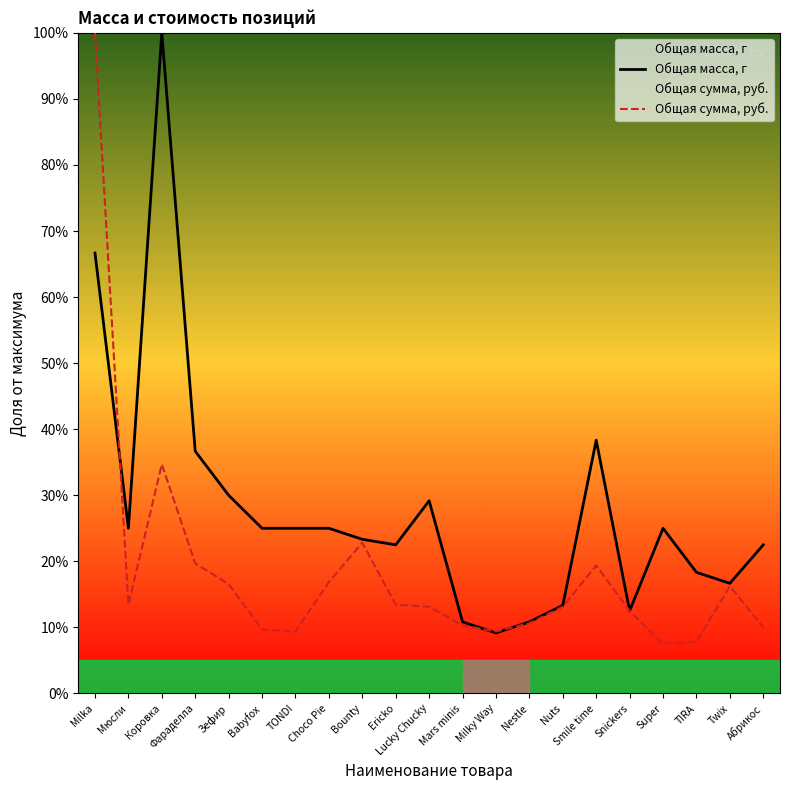

Where does the Общая масса, г series first go above 25?

Milka